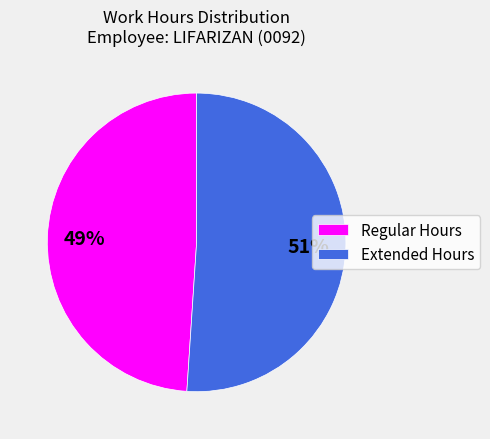

Which slice is the smallest?

Regular Hours